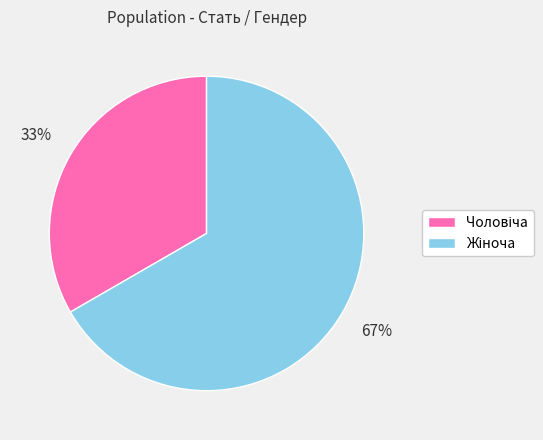

Does any single category account for the majority?

Yes